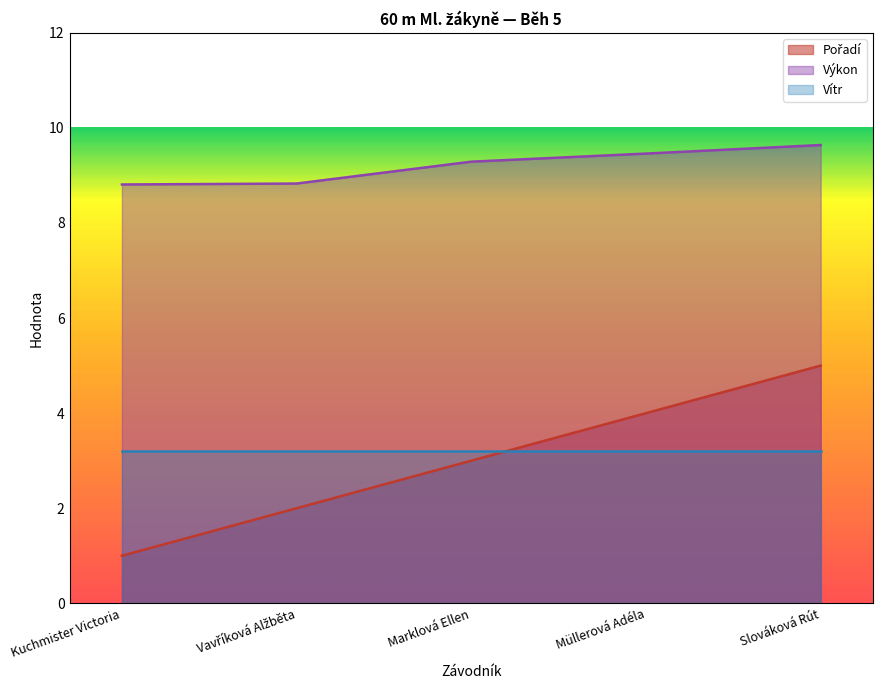

What value does the Pořadí series have at Kuchmister Victoria?

1.0